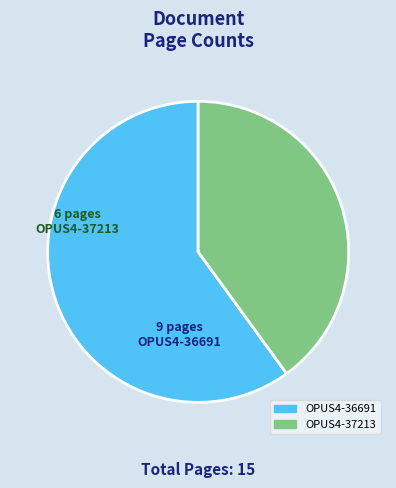

Do OPUS4-36691 and OPUS4-37213 together represent more than half of the pie?

Yes